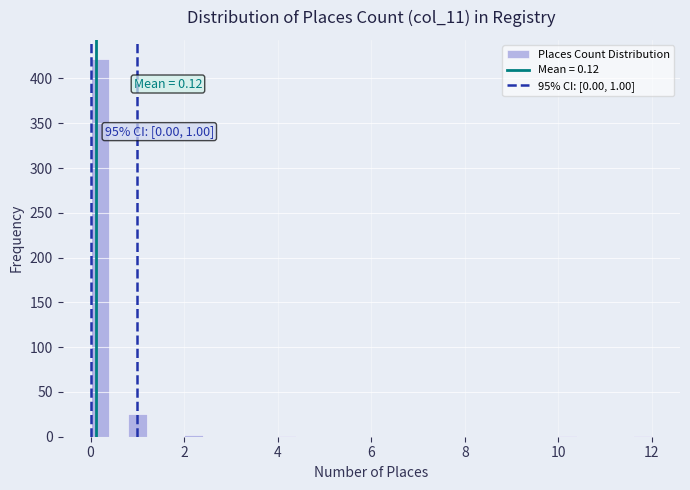

Around what value on the x-axis is the tallest bar? Give the approximate position of its centre, as read against the axis.

0.2